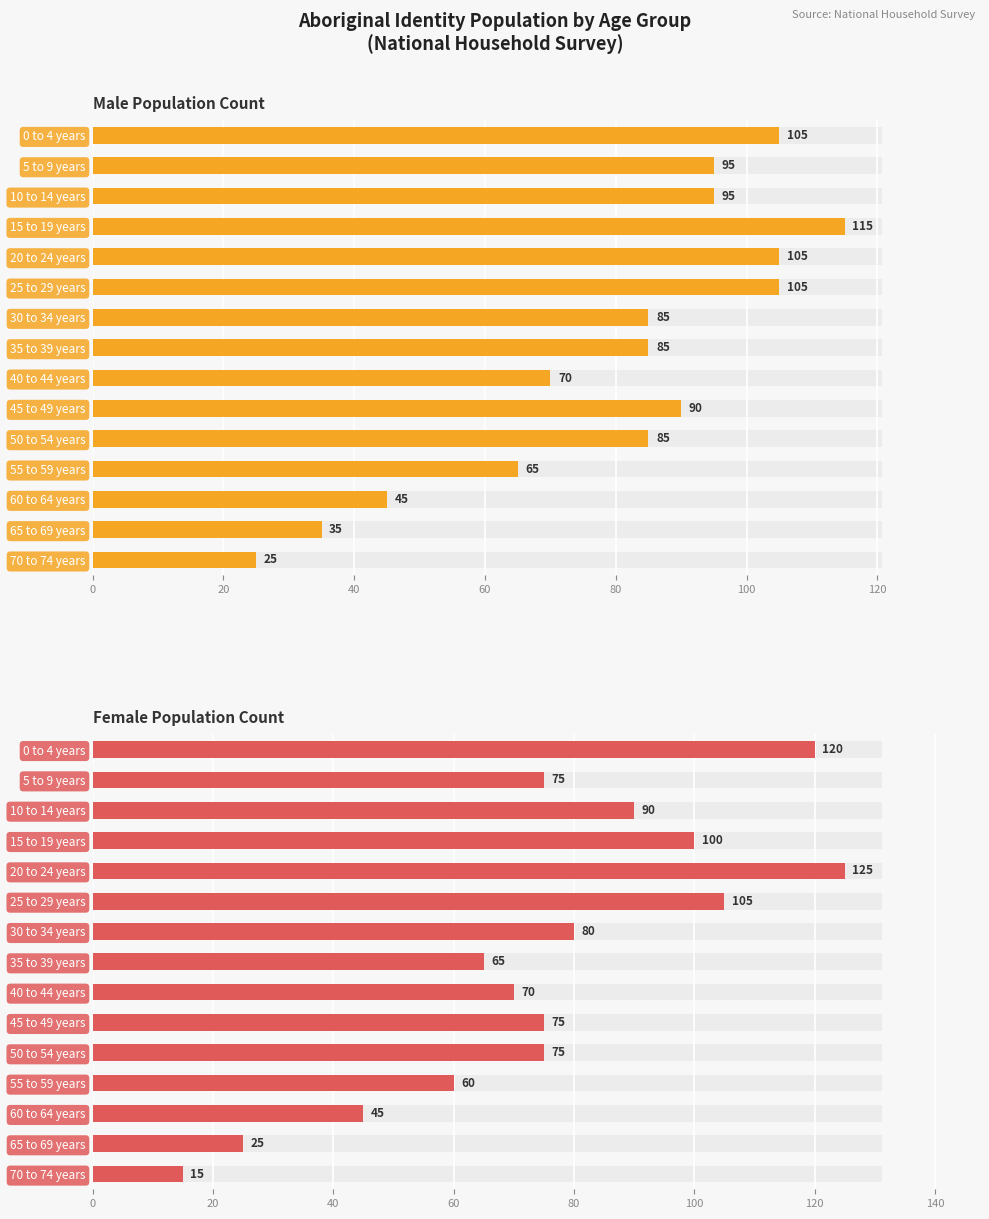

Where is Male Population Count nearest to the value 70?

40 to 44 years